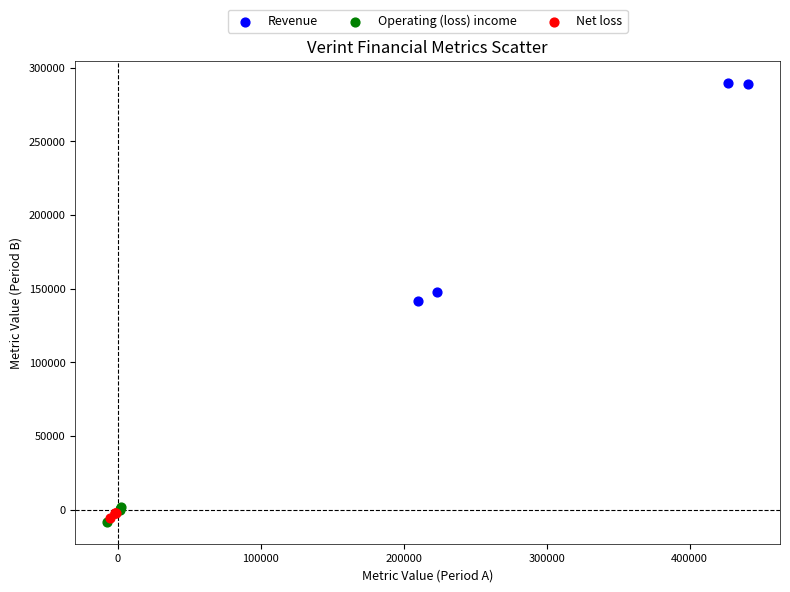

Which series contains the highest Y value?

Revenue